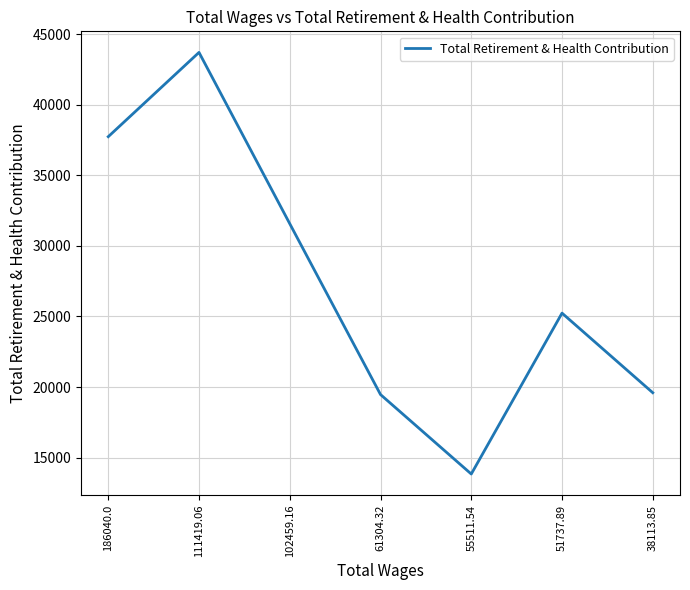

What is the difference between the maximum and minimum values?

29872.4